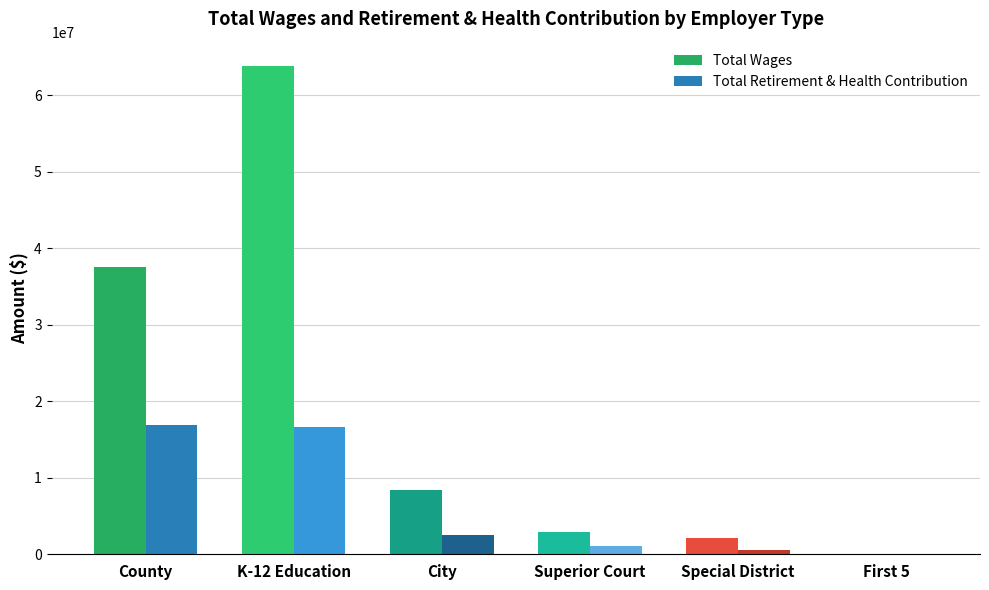

Which series has the widest spread of values?

Total Wages